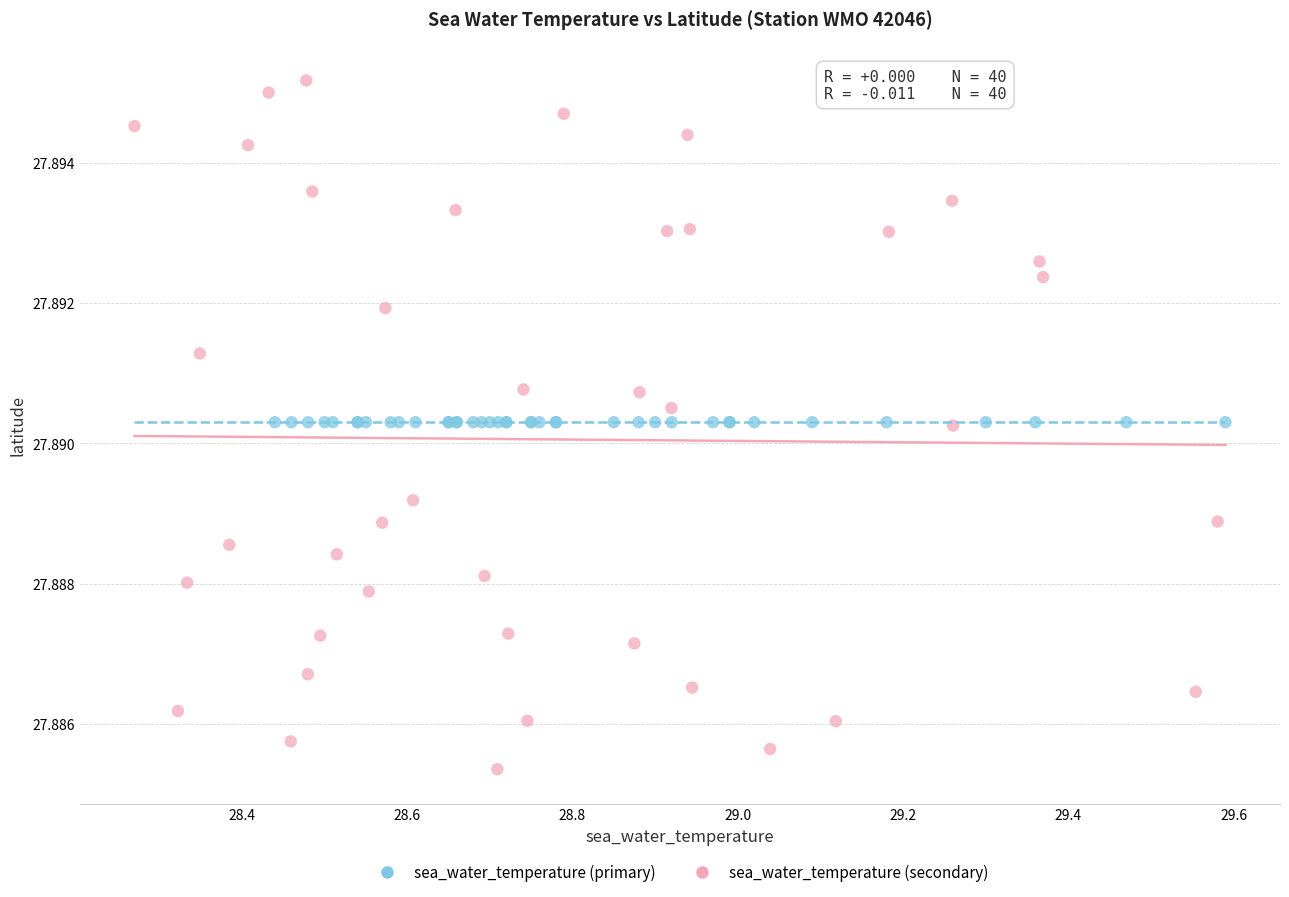

Which series contains the lowest Y value?

sea_water_temperature (secondary)